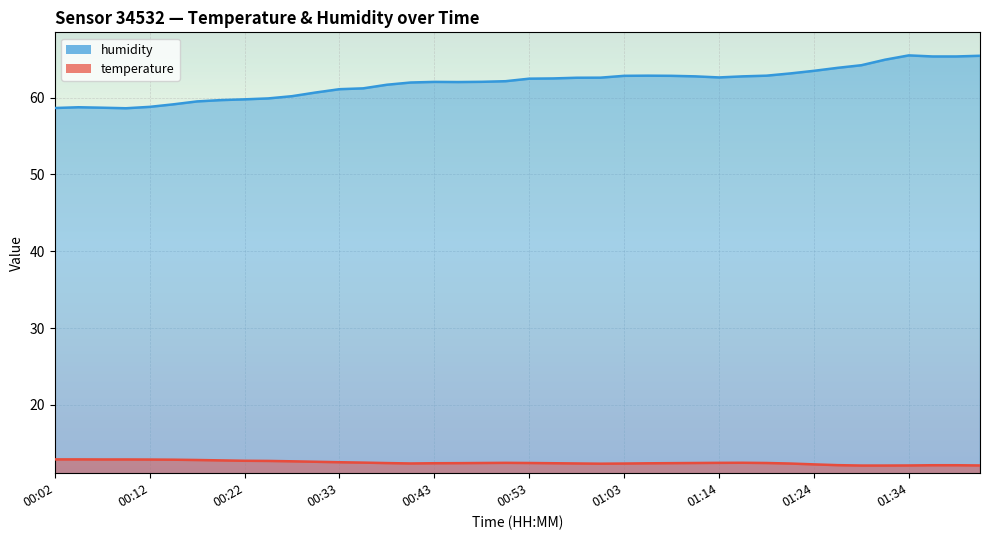

Which series has the widest spread of values?

humidity